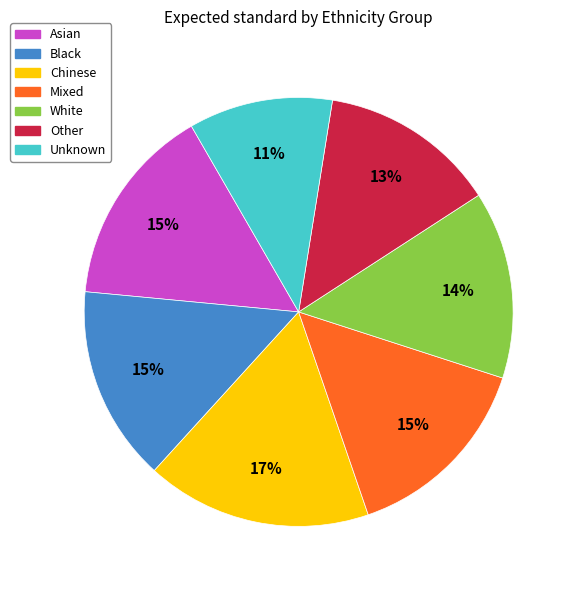

True or false: Asian accounts for 15% of the total.

True